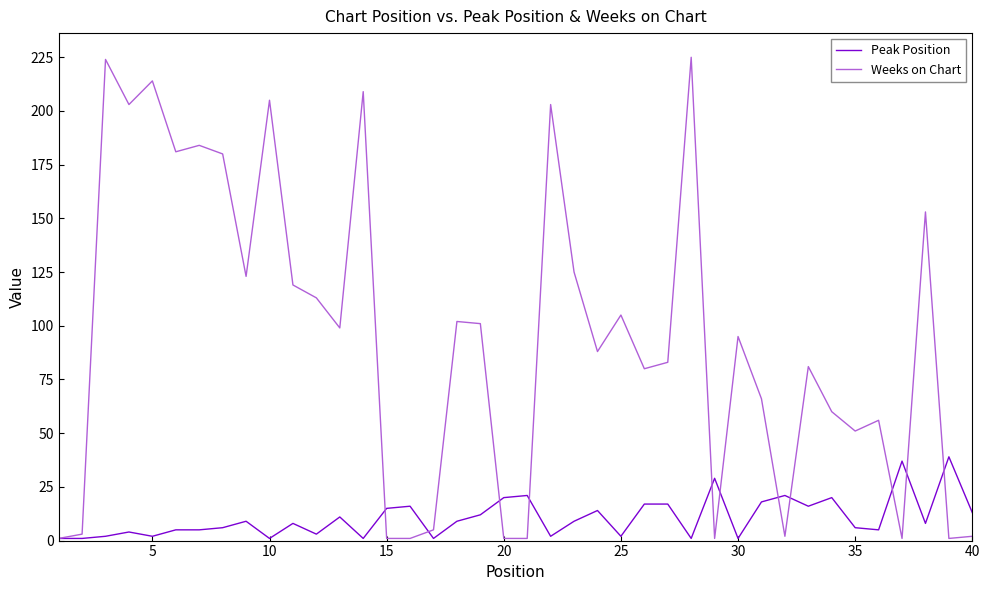

Does the chart have visible grid lines?

No